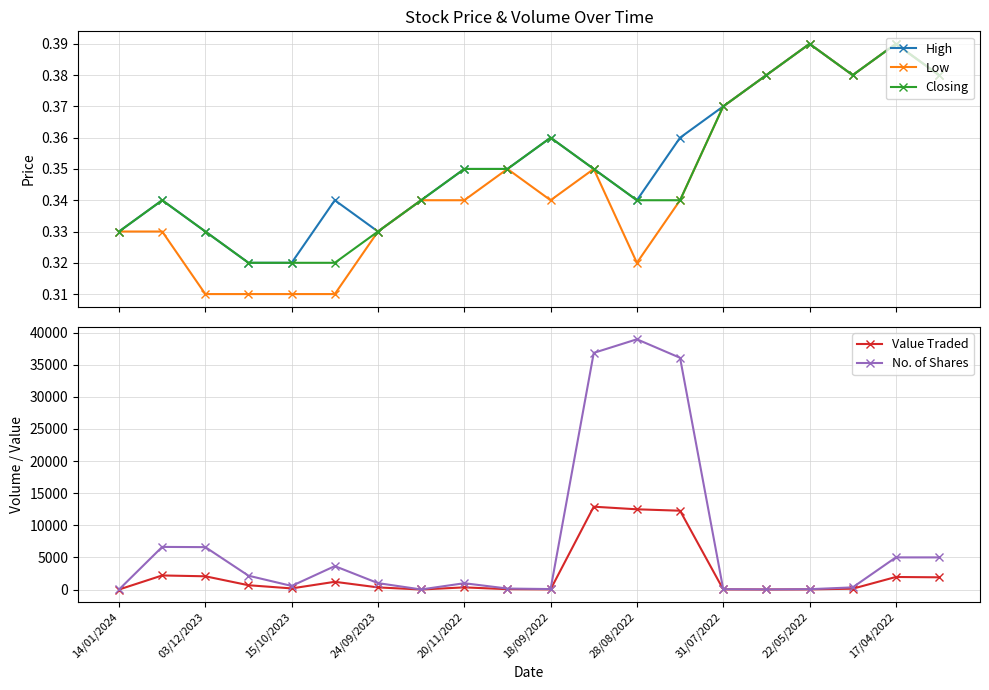

What is the lowest value of the Value Traded series?

1